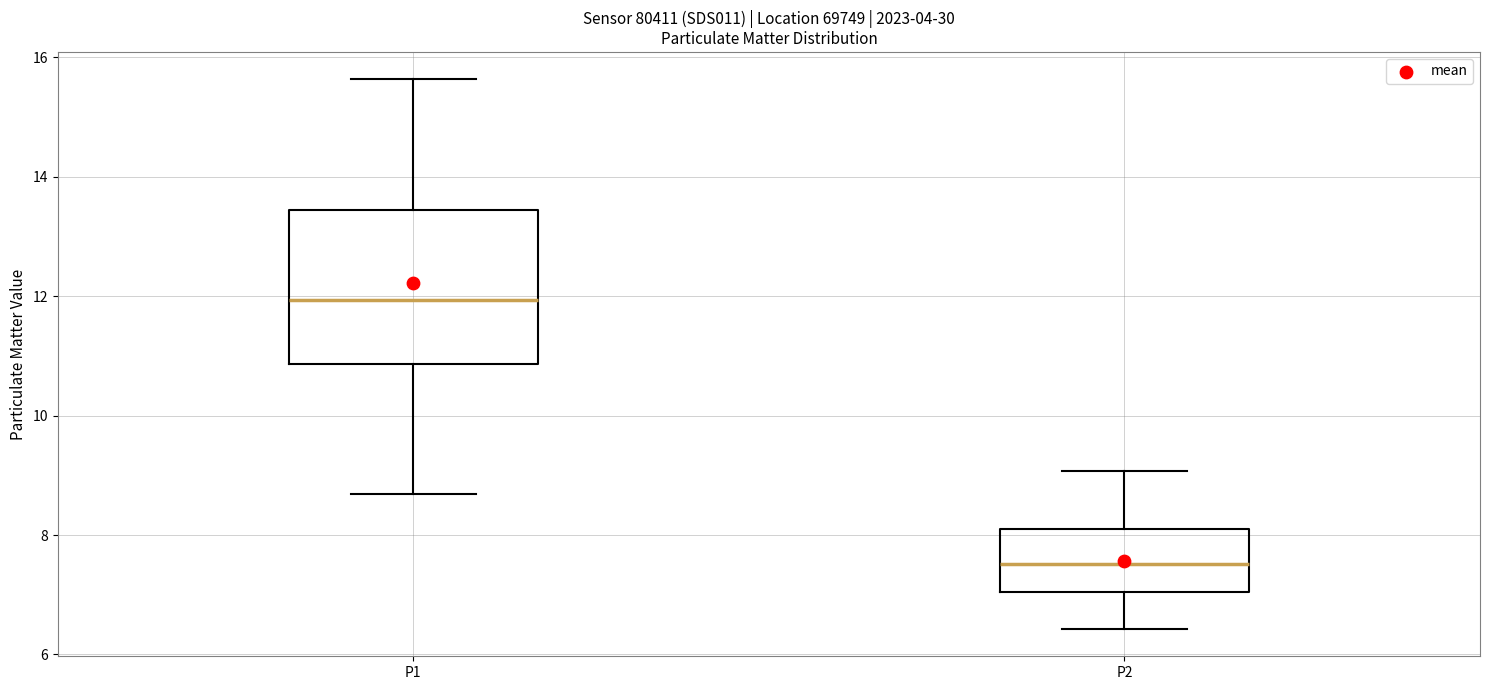

Reading left to right, read every box against the y-axis: the position of its median line, the range the box covers, and the ends of its whiskers. The values are not printed on the chart, so give them approximately, as read against the axis.

P1: median 12.0, box 10.8 to 13.4, whiskers 8.6 to 15.6
P2: median 7.6, box 7.0 to 8.2, whiskers 6.4 to 9.0